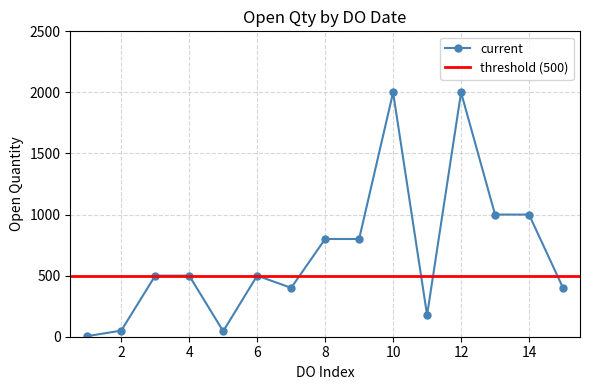

Is this an area chart (filled region under the line)?

No